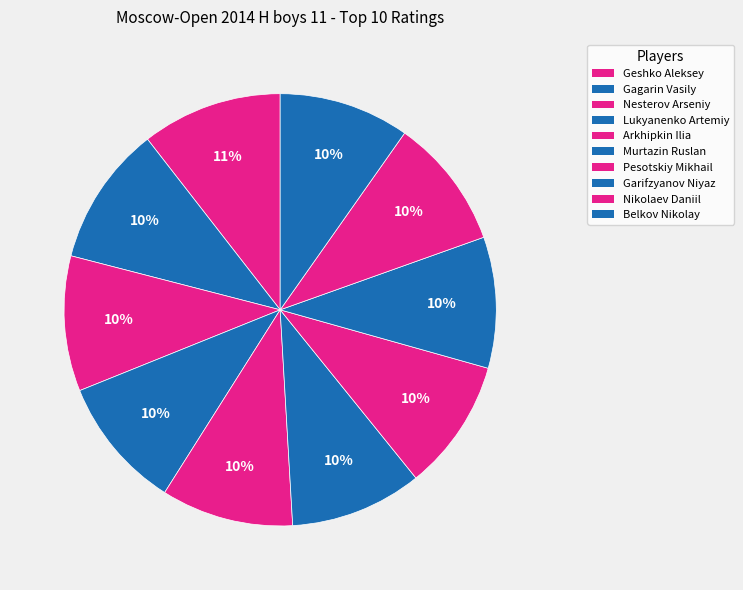

Count the number of slices in the pie.

10